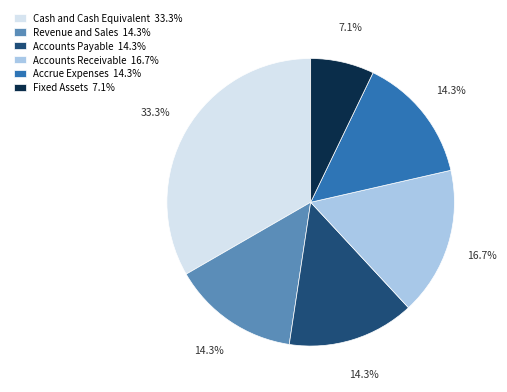

Which category has the biggest portion of the pie?

Cash and Cash Equivalent